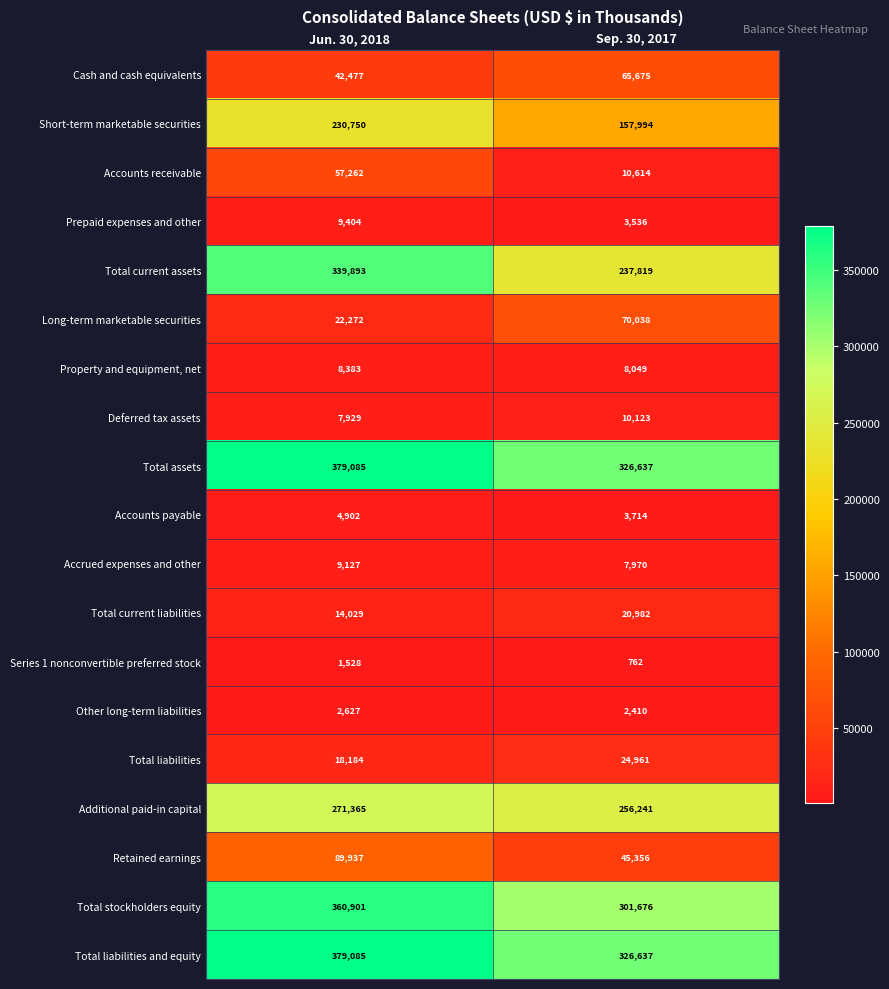

What is the sum of all Long-term marketable securities values?

92310